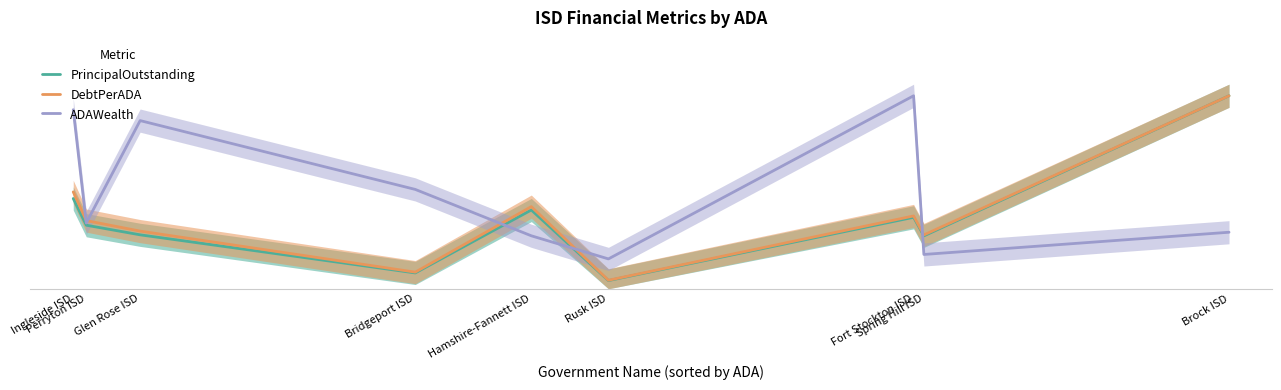

The value of PrincipalOutstanding at Hamshire-Fannett ISD is 0.4. True or false?

True